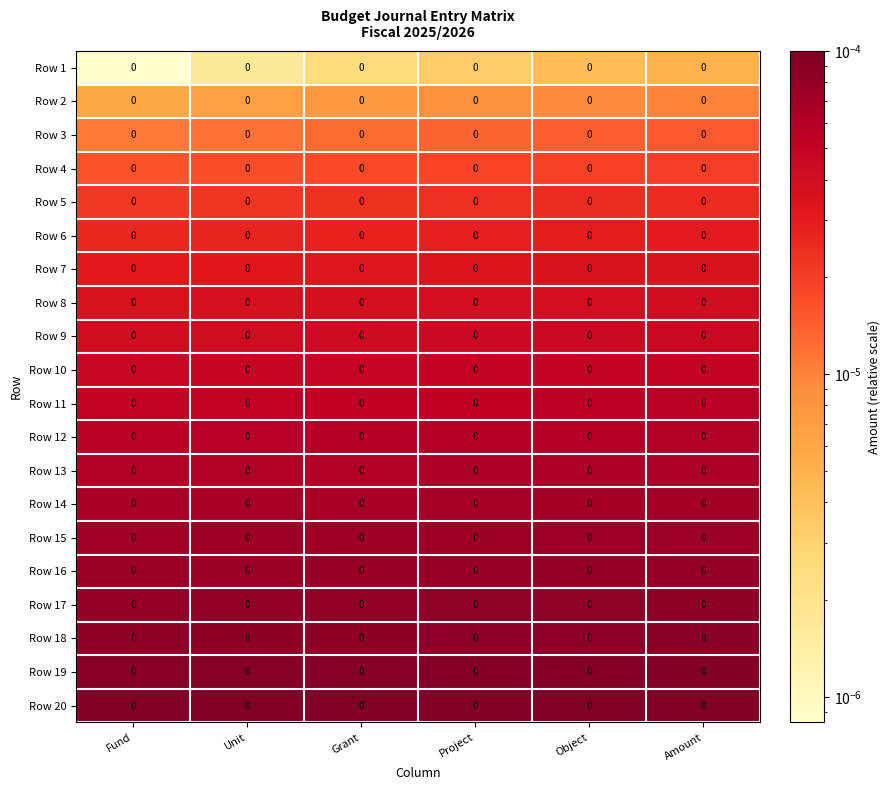

At which category does the chart reach its minimum across all series?

Fund